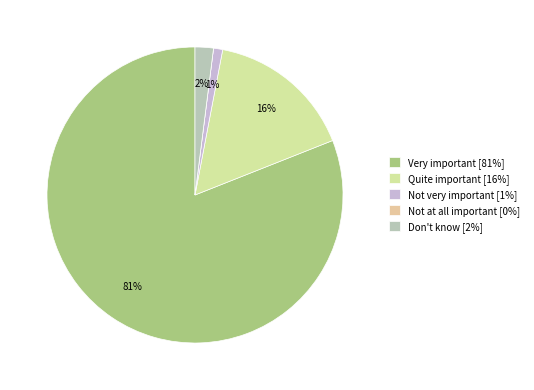

How many segments does this pie chart have?

5